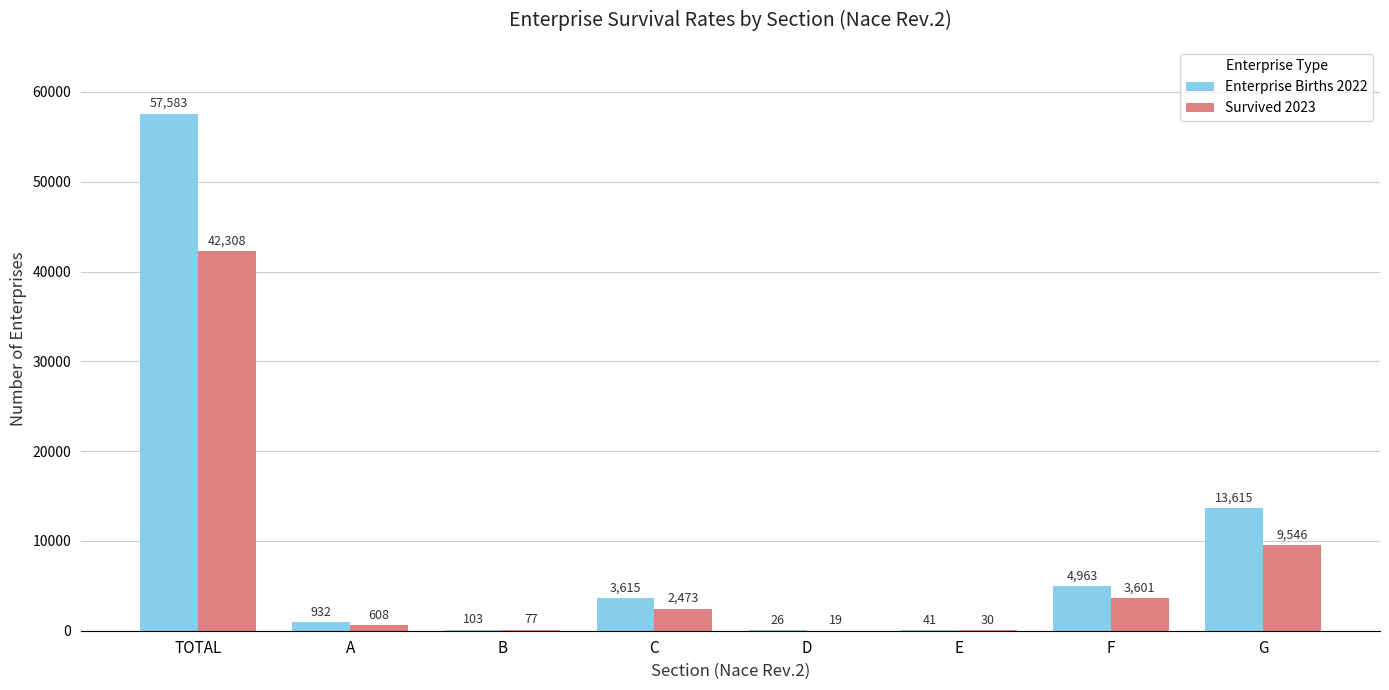

Which series has the largest total across all categories?

Enterprise Births 2022